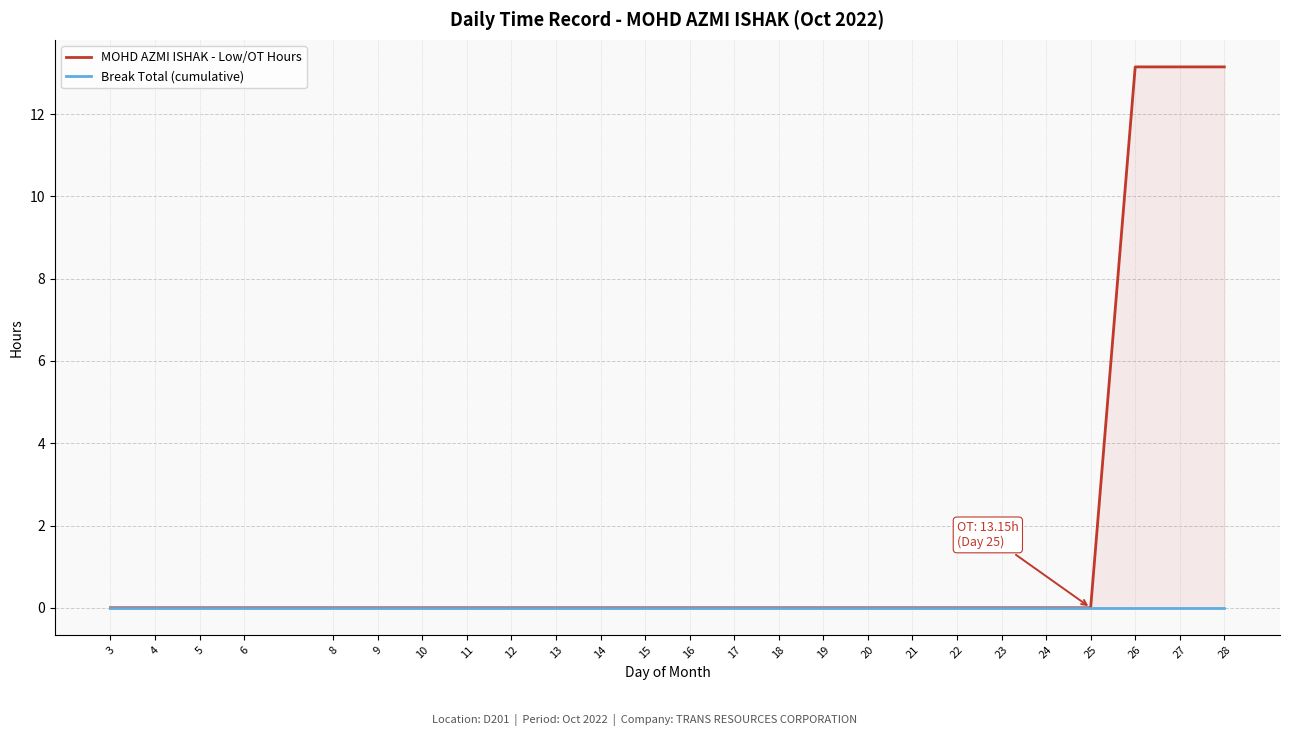

The MOHD AZMI ISHAK - Low/OT Hours series shows 8.6 at 22. True or false?

False